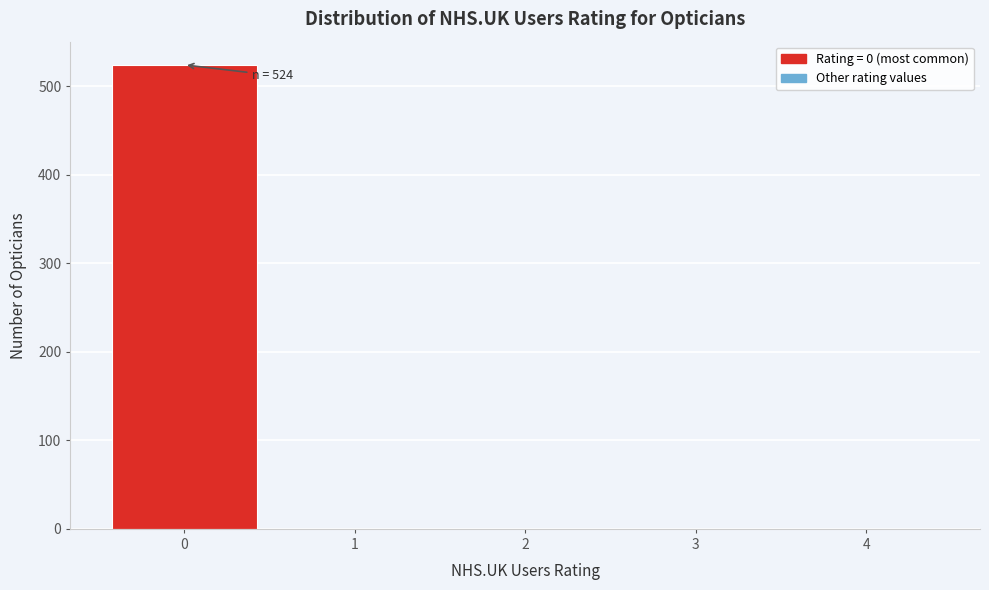

Reading right to left, what are all the values shown in this chart?

4=0	3=0	2=0	1=0	0=524